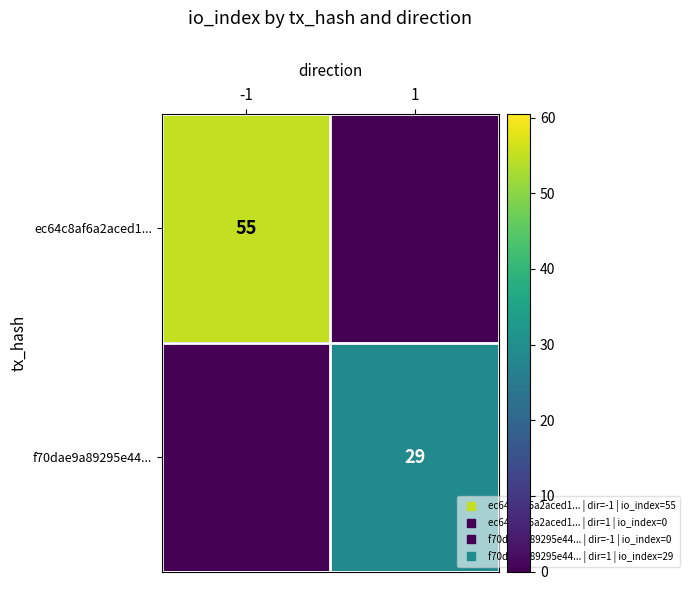

True or false: ec64c8af6a2aced1... has a value of 31 at -1.

False